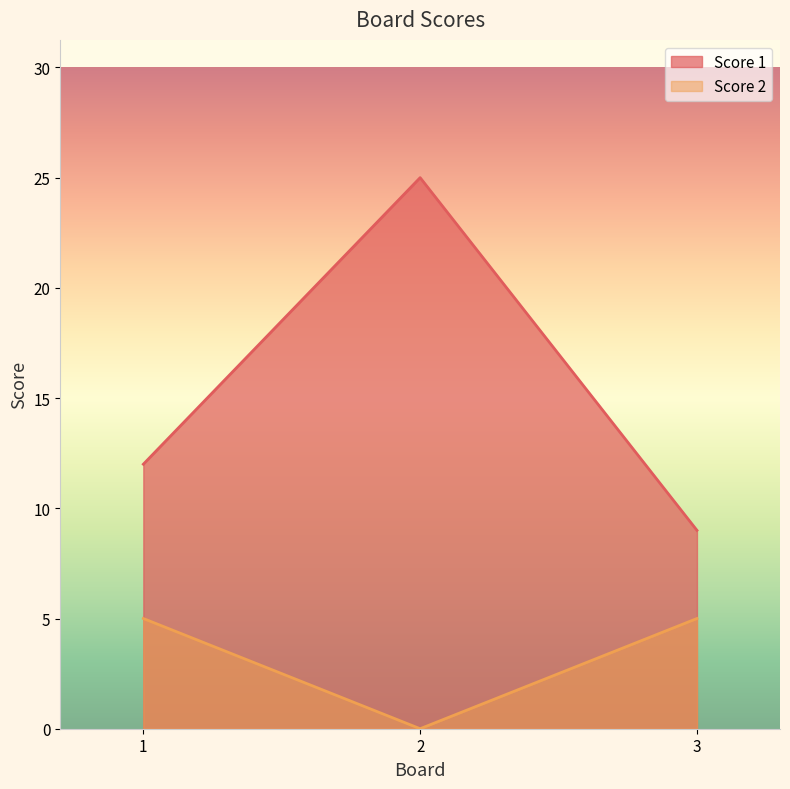

At how many categories does at least one series exceed 6?

3